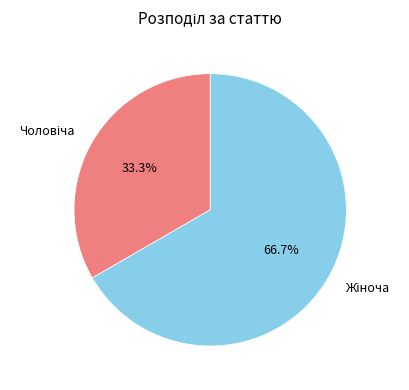

To the nearest percent, what is the average slice percentage?

50%